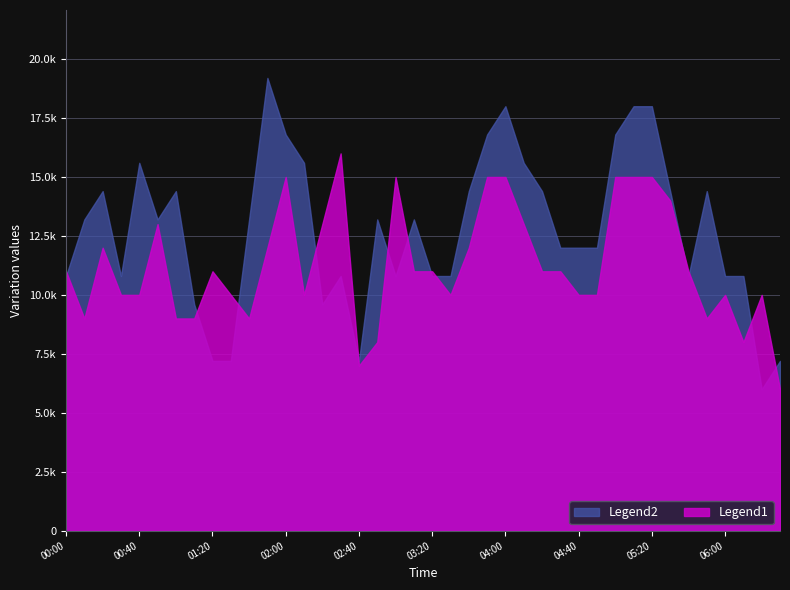

How many distinct data groups are displayed?

2